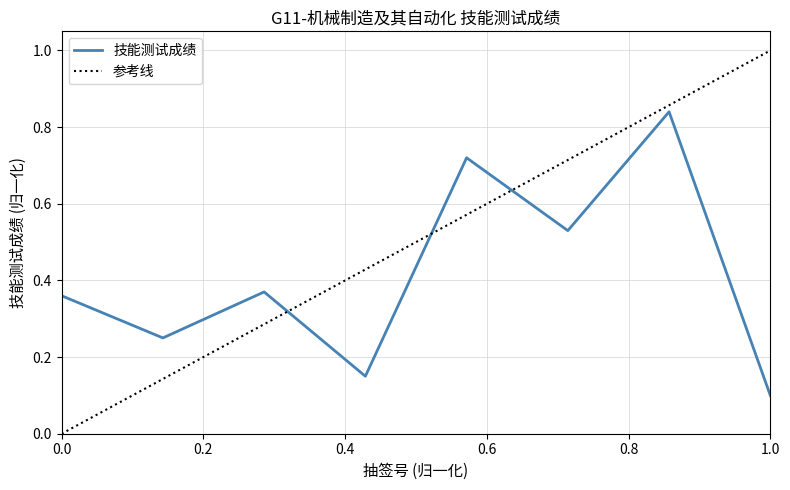

The 技能测试成绩 series shows 0.6 at 0.0. True or false?

False